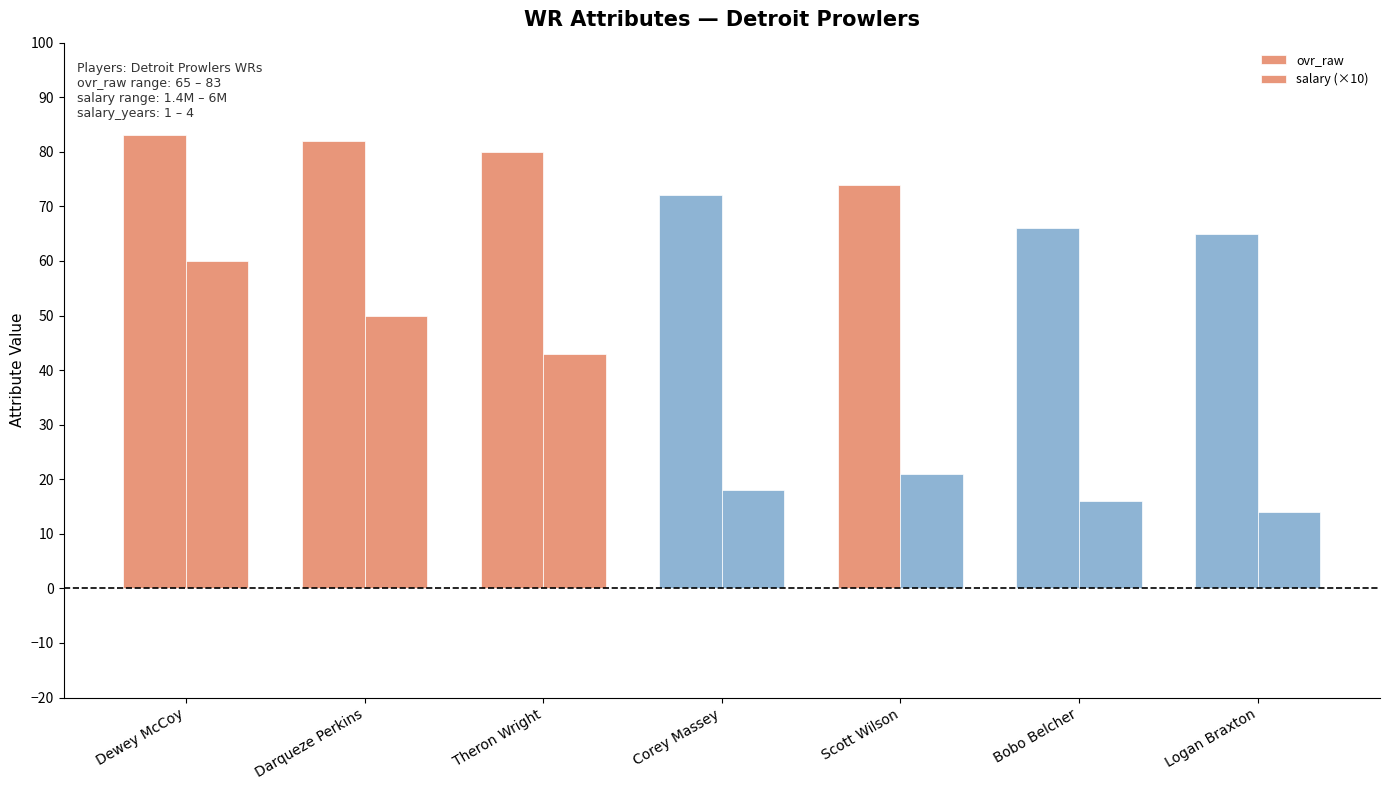

At which category is the sum across all series the highest?

Dewey McCoy